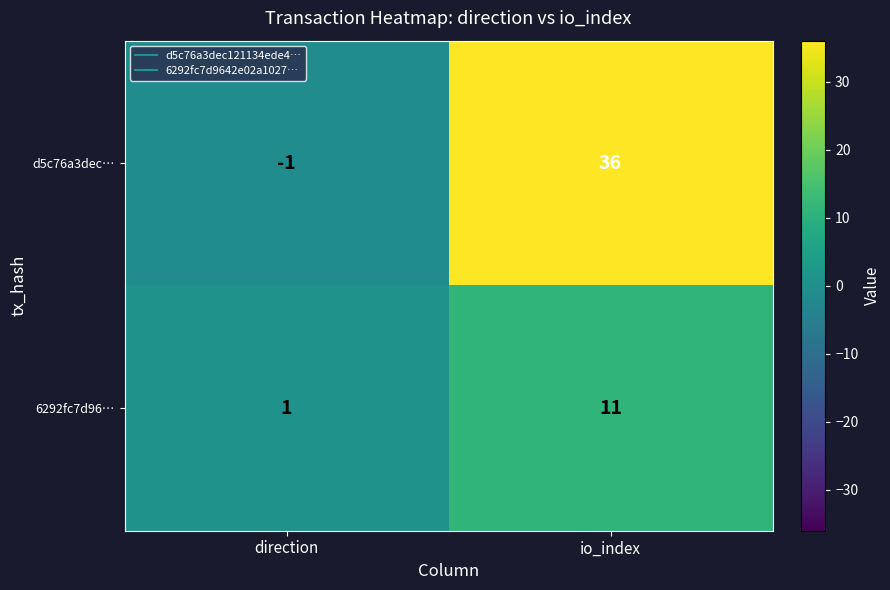

Read the d5c76a3dec… value at io_index, to the nearest 5.

35